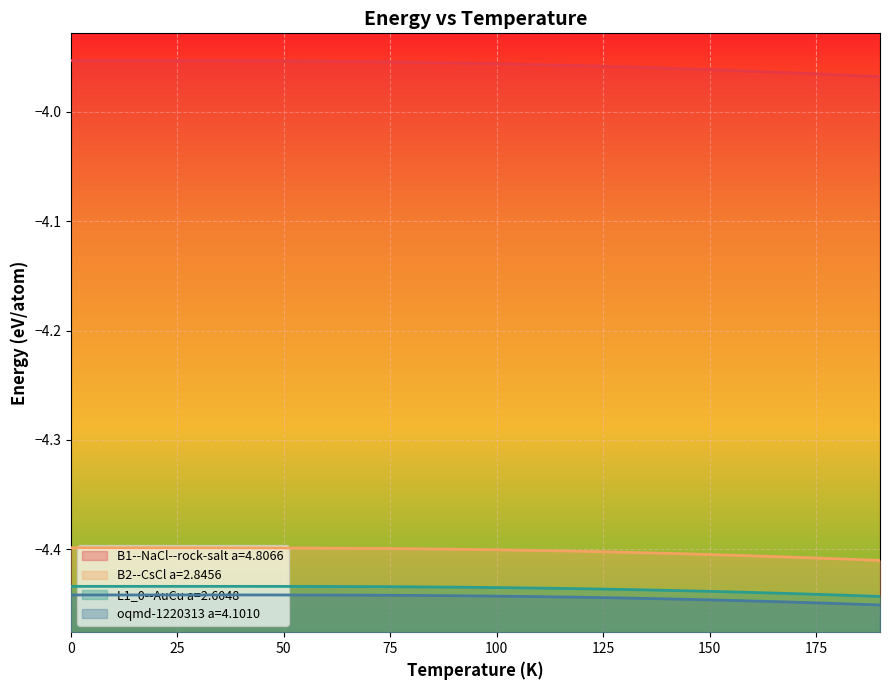

Is it true that B2--CsCl a=2.8456 equals -4.4 at 190.0?

True